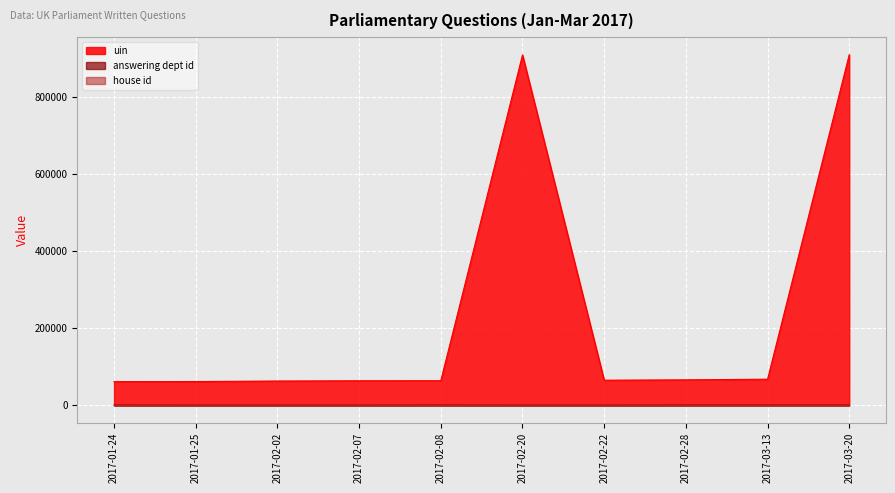

True or false: answering dept id and uin cross at least once.

False